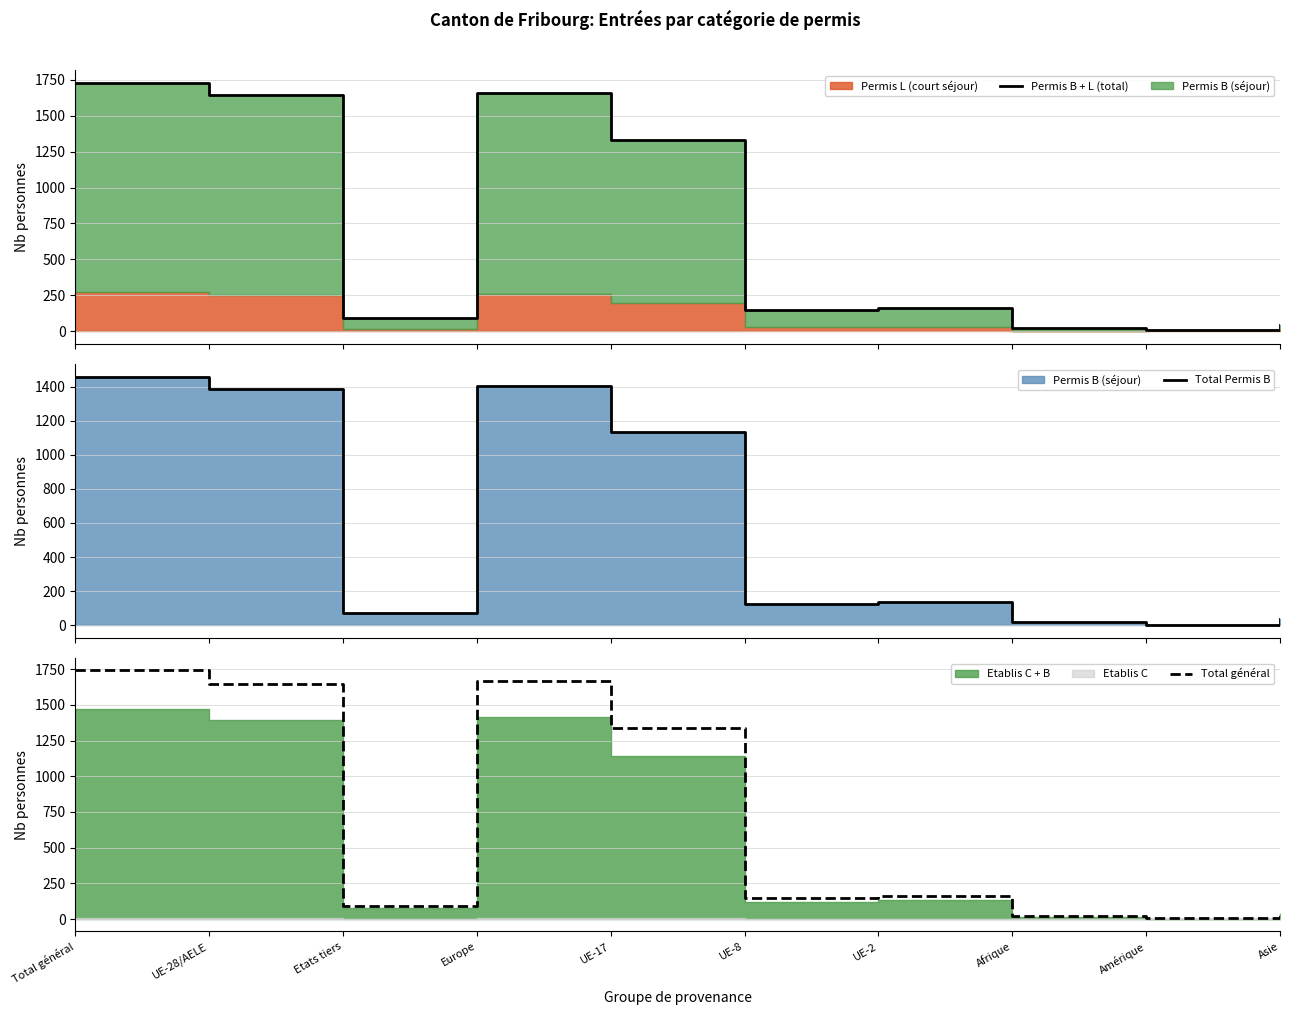

True or false: Total général and Total Permis B intersect in this chart.

False